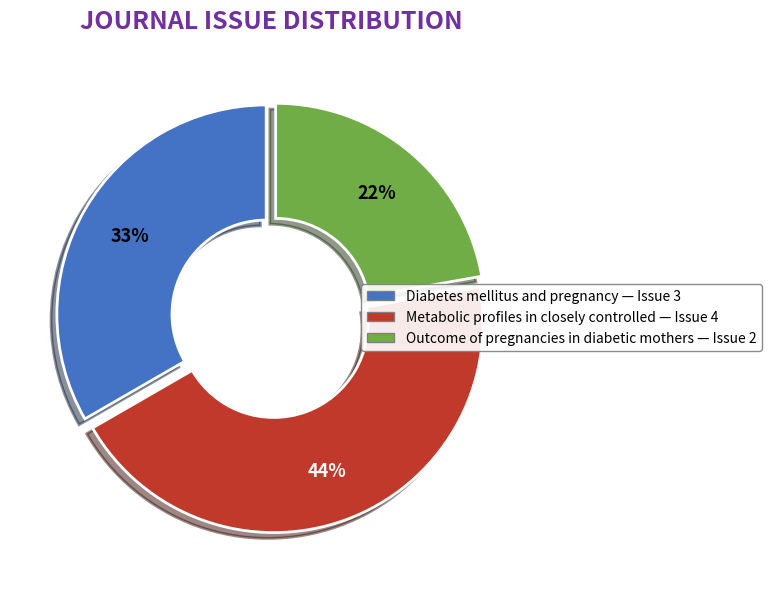

Is it true that Outcome of pregnancies in diabetic mothers is 22% of the pie?

True